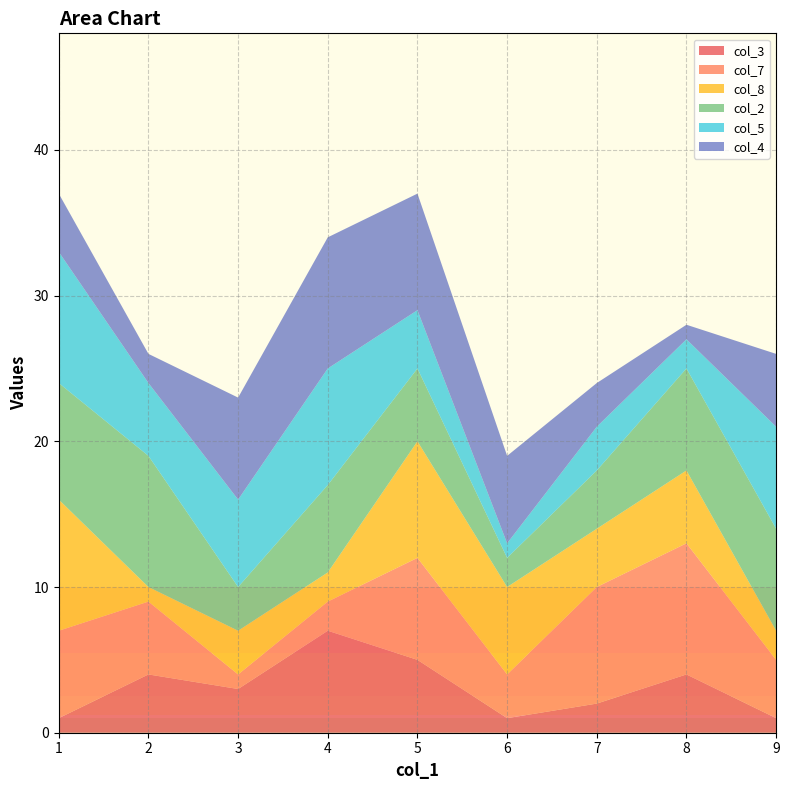

Is it true that col_8 equals 9 at 1?

True